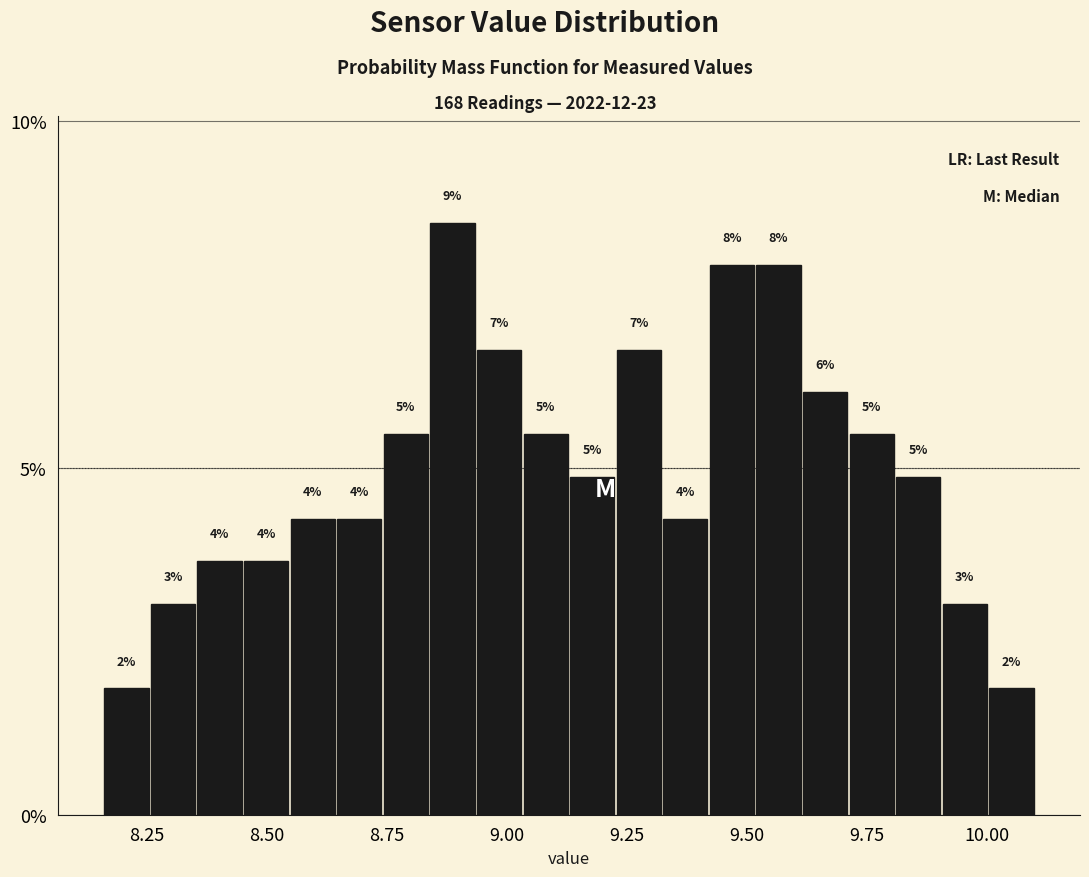

Read against the x-axis, roughly where is the centre of the tallest bar?

8.90